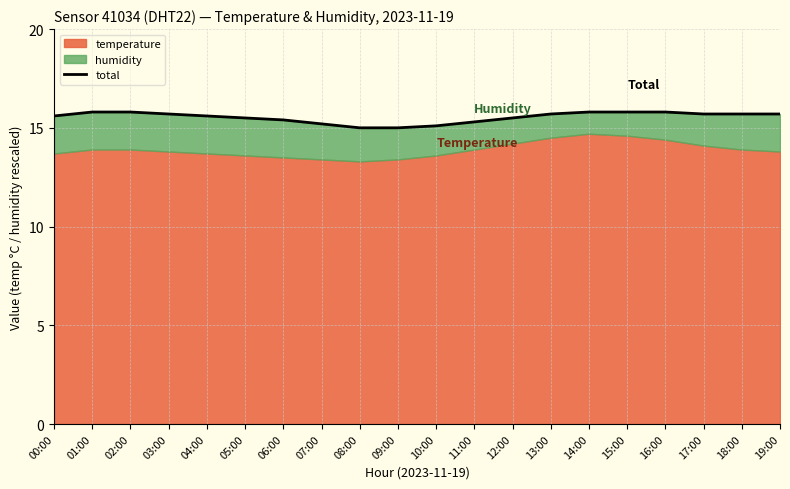

What value does the data have at 08:00?

15.0